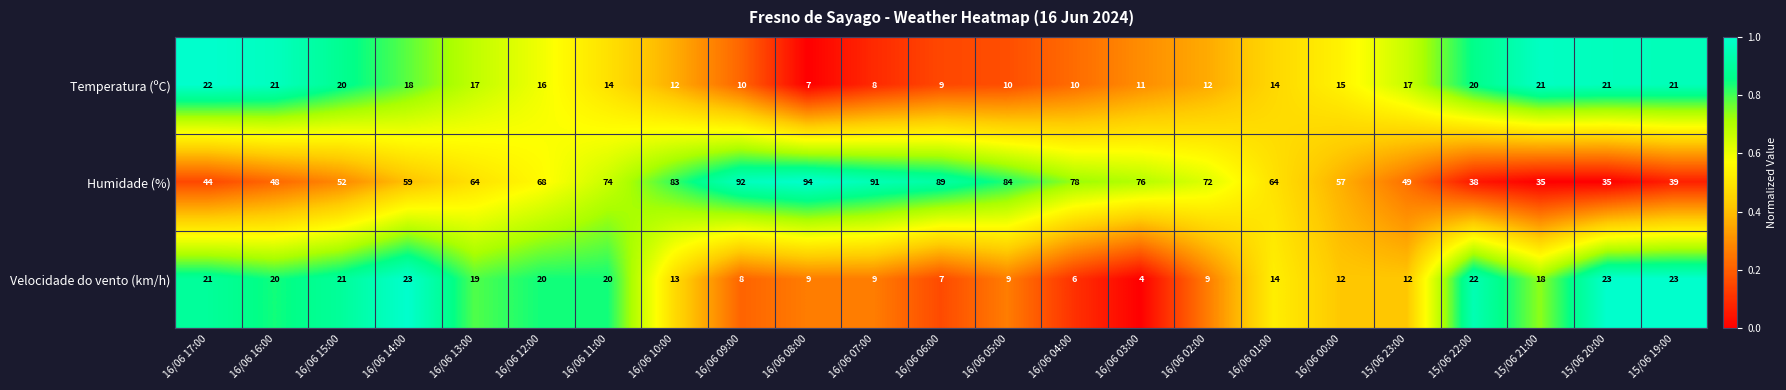

How many series are shown in this chart?

3